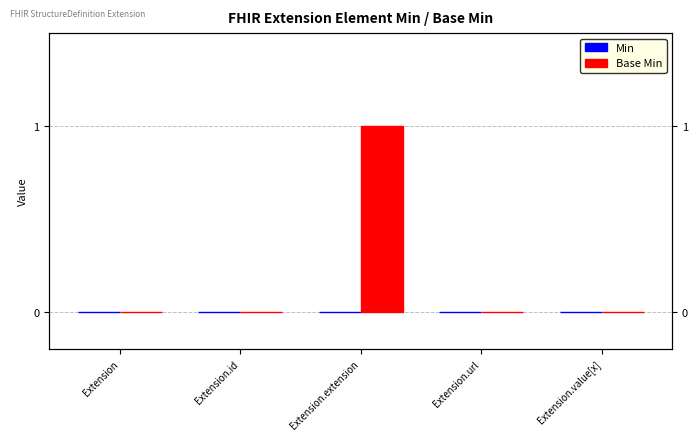

Between Extension and Extension.extension, which is larger?

Extension